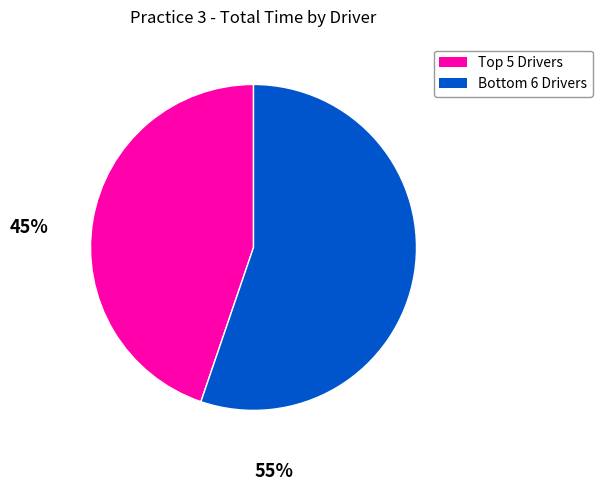

Is there any slice that represents more than half of the pie?

Yes